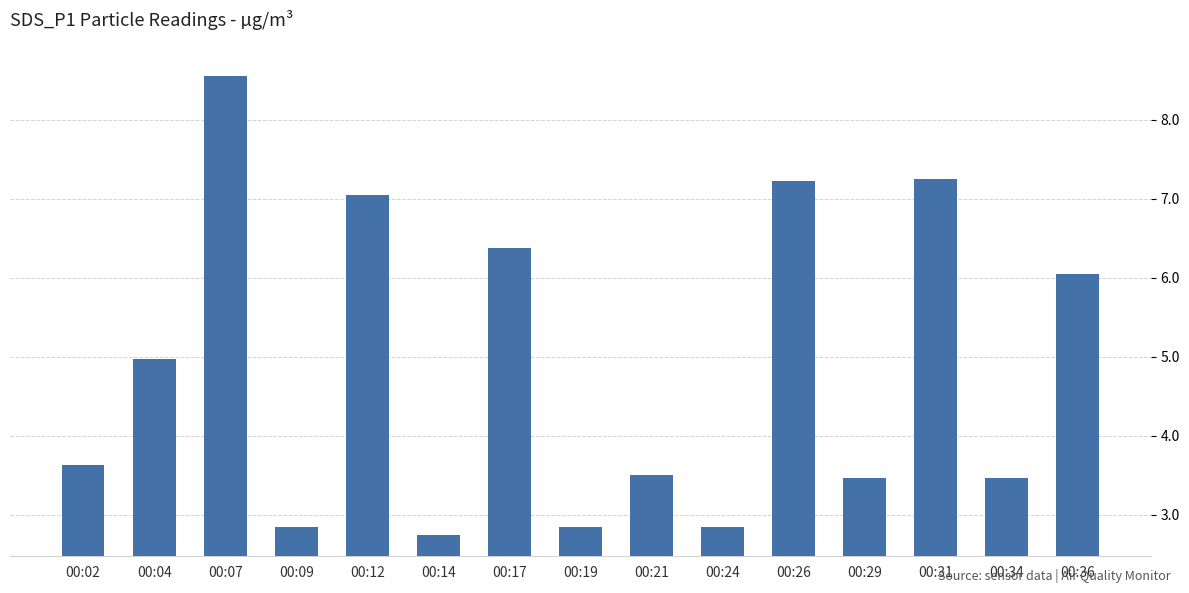

Between 00:36 and 00:12, which is larger?

00:12